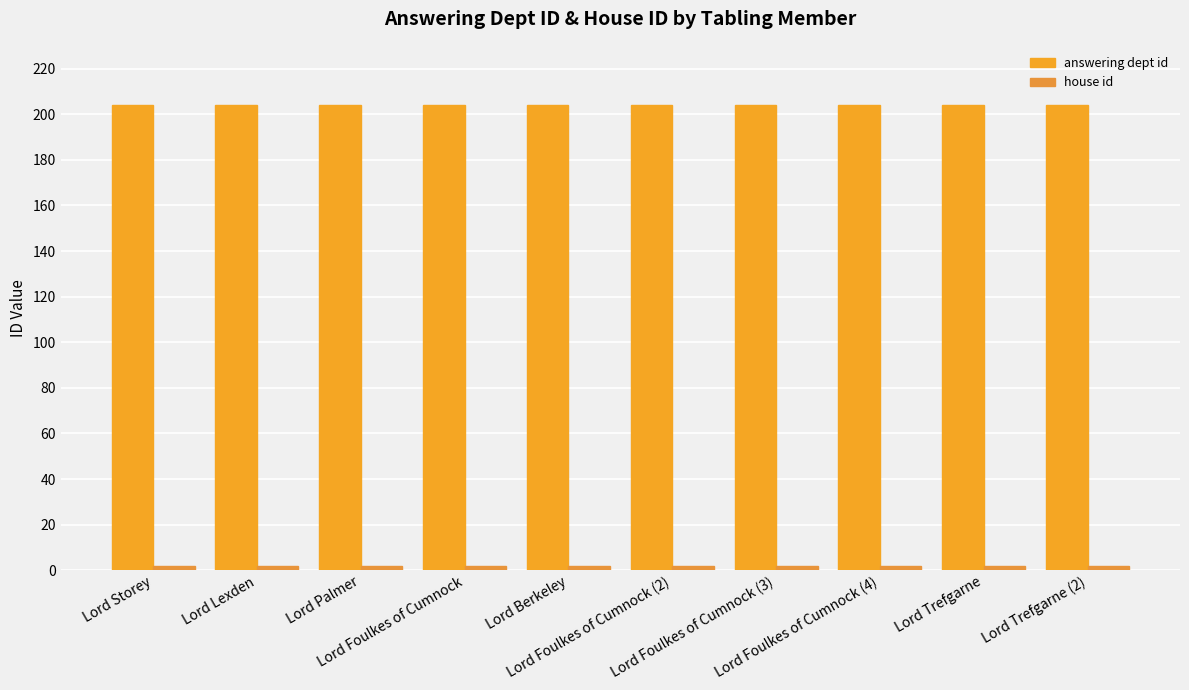

What is the average value of the answering dept id series?

204